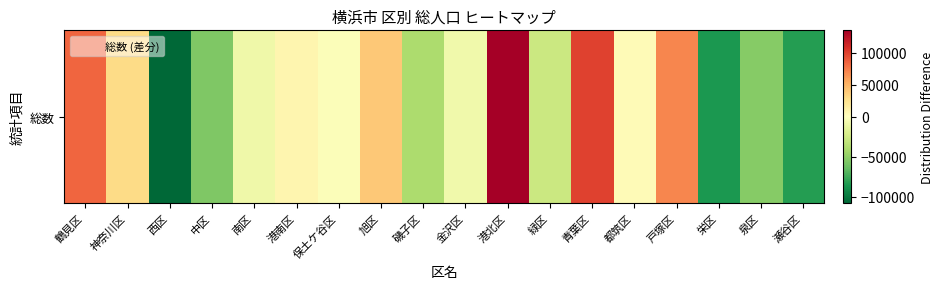

What is the difference between the maximum and minimum values?

243253.0